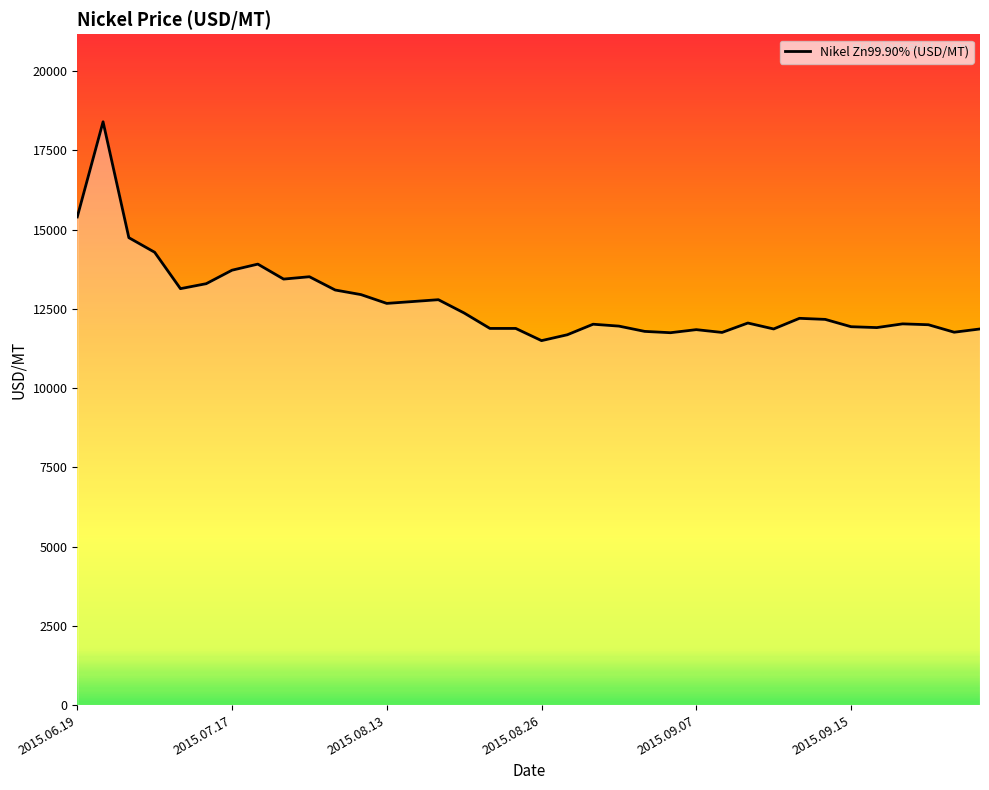

What is the difference between the maximum and minimum values?

6903.2